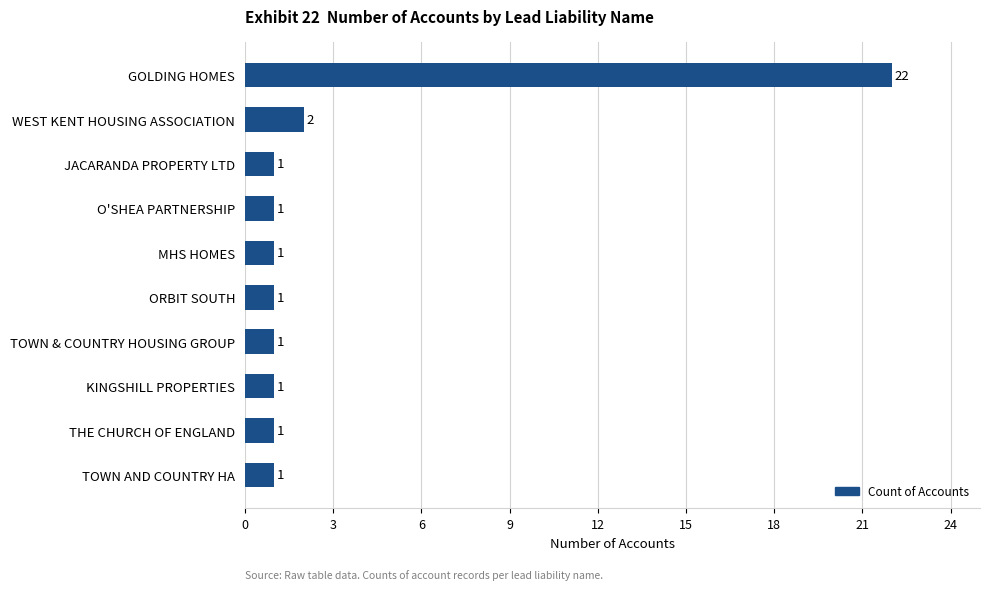

Is it true that the value at TOWN AND COUNTRY HA is 0?

False